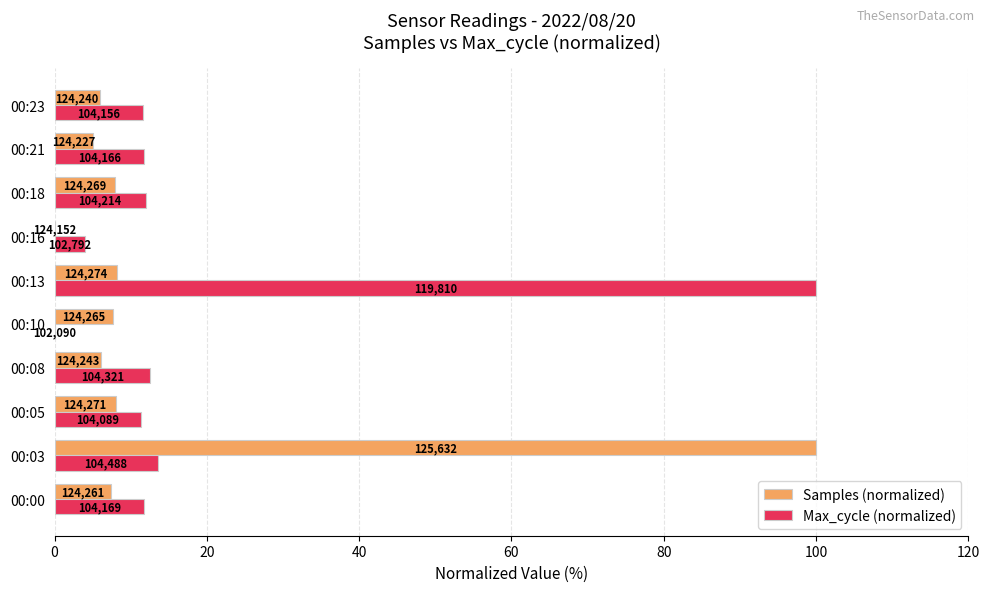

What are all the series names shown in the legend?

Samples (normalized), Max_cycle (normalized)